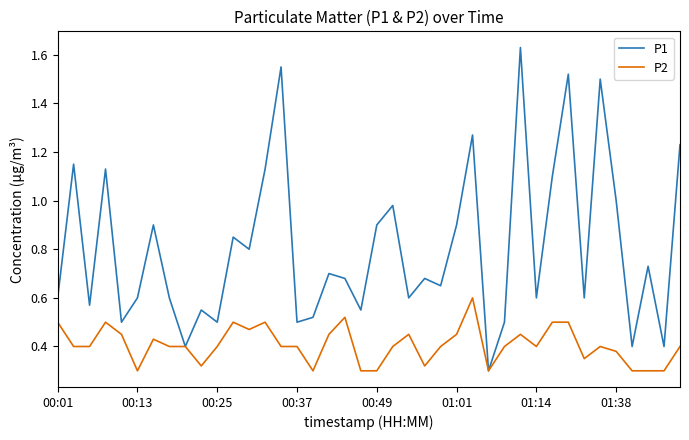

Which series has the largest range (max minus min)?

P1